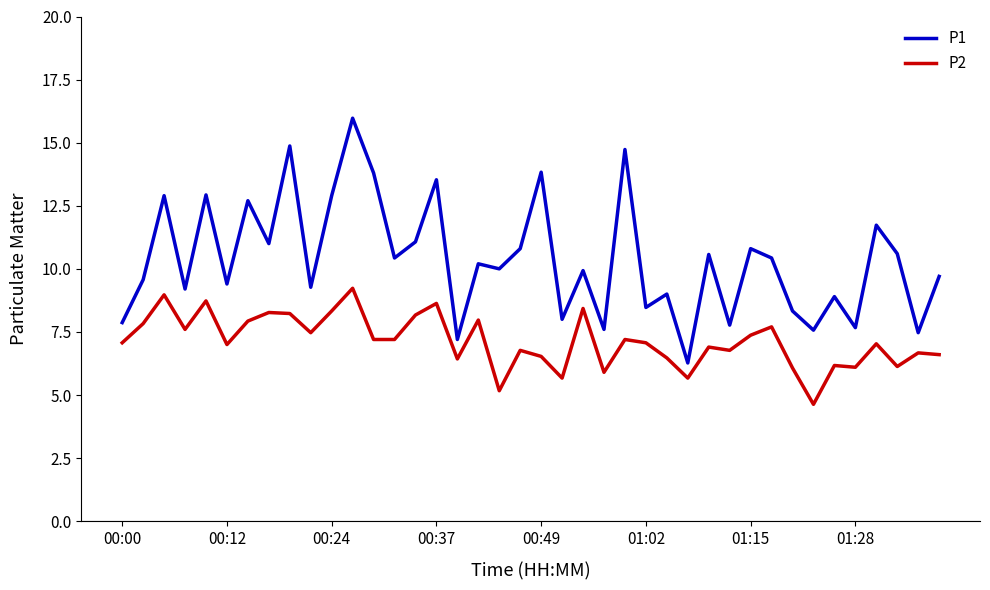

What is the difference between the maximum and minimum values in the P1 series?

9.7